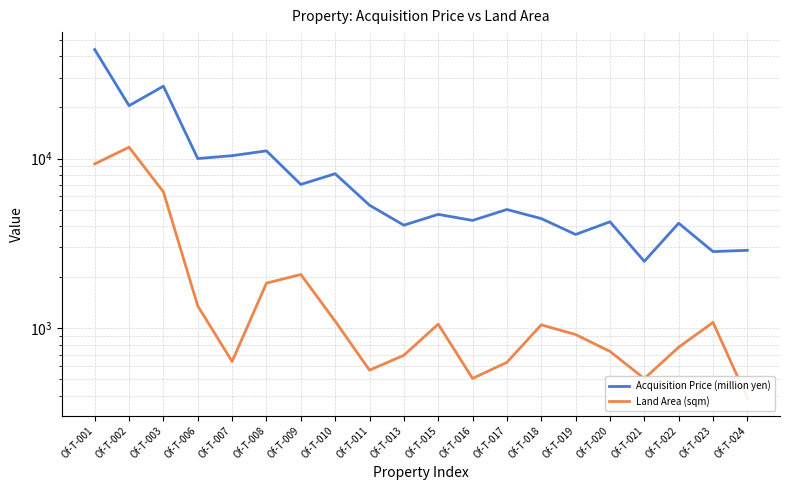

What is the value of the Land Area (sqm) point at the 18th from the left?

773.3